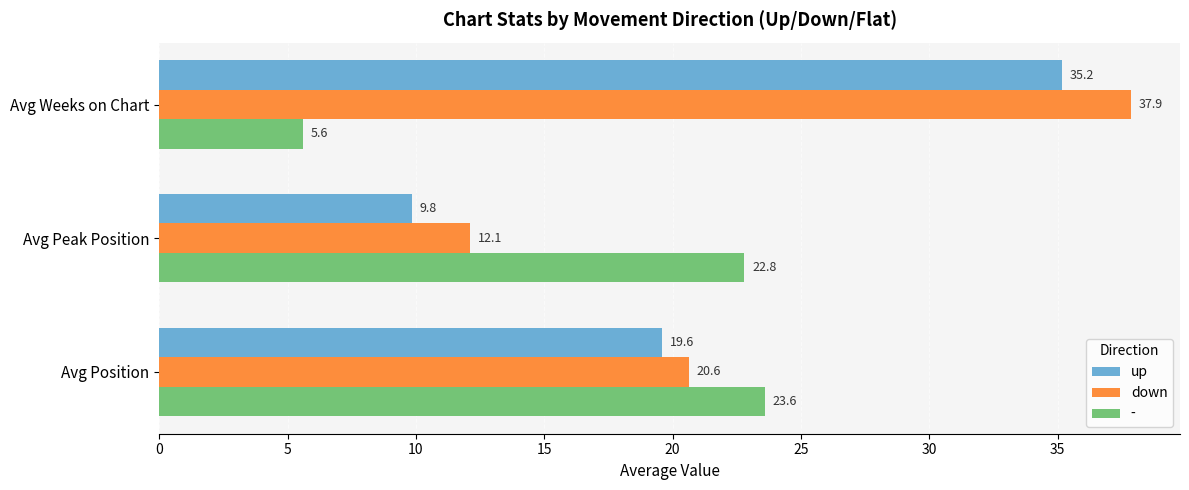

Between Avg Position and Avg Weeks on Chart, which series saw the biggest shift?

-